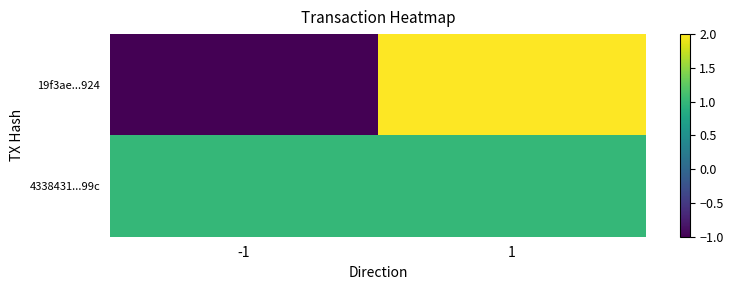

Which series changed the most between -1 and 1?

19f3ae...924